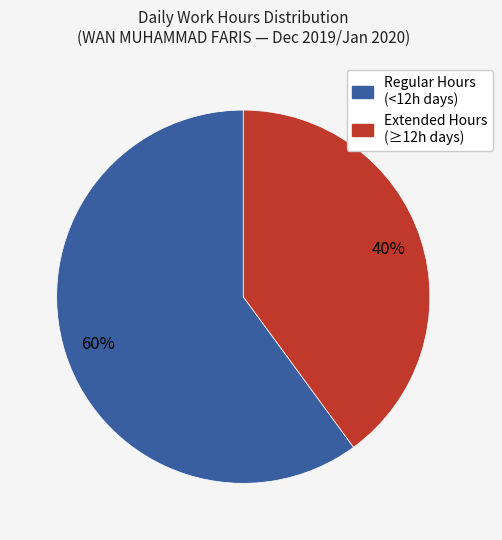

Which category accounts for the majority?

Regular Hours (<12h days)